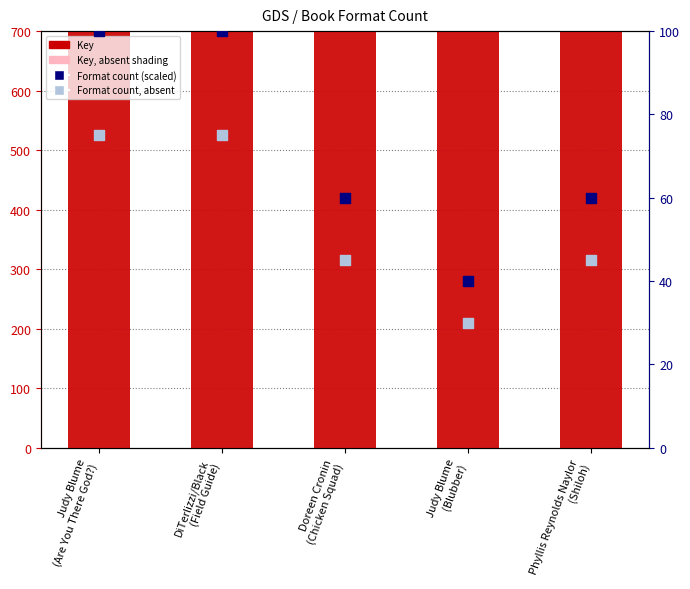

Which series reaches the maximum Y coordinate?

Key (rank)